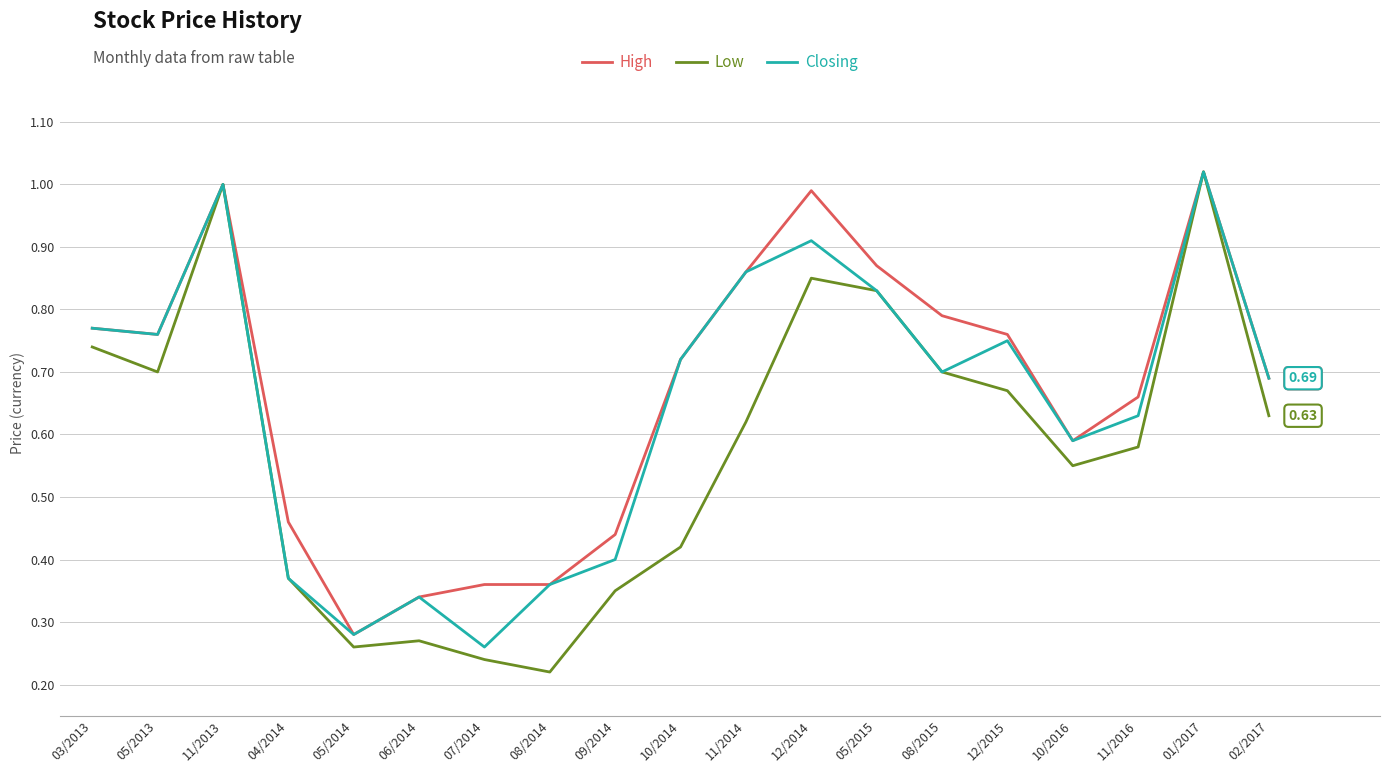

Where is the first local maximum for High?

11/2013